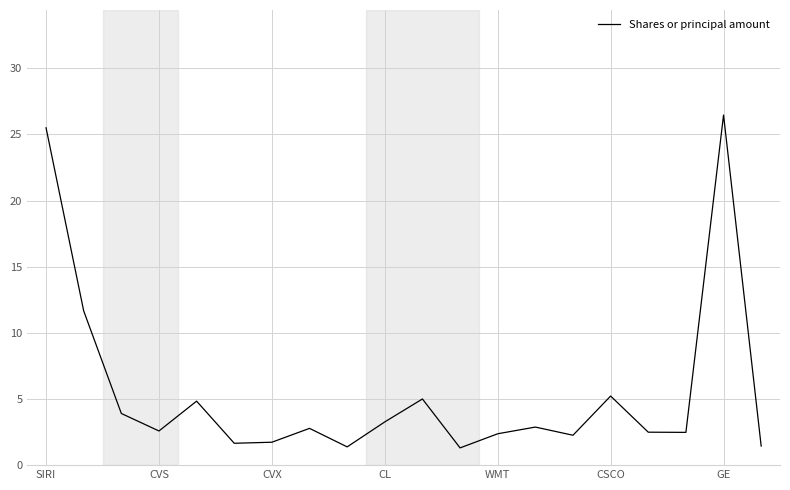

What is the difference between the maximum and minimum values?

25.2